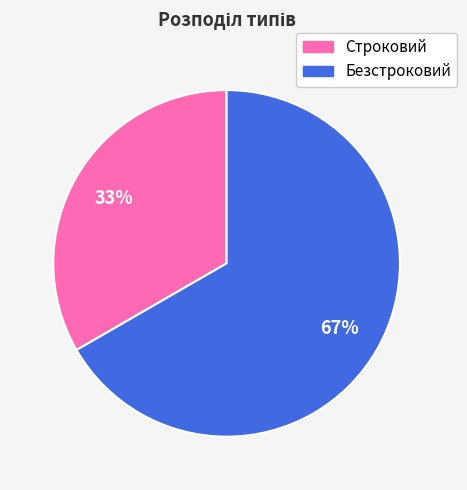

Is the sum of Строковий and Безстроковий greater than half?

Yes